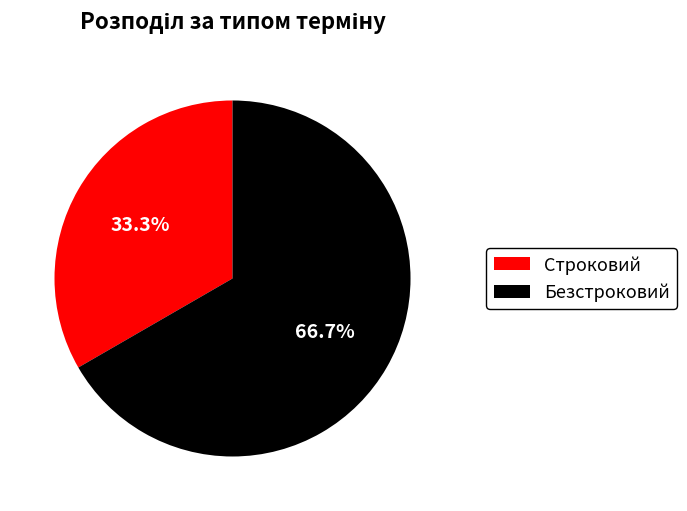

Combined, do Безстроковий and Строковий account for over 50%?

Yes